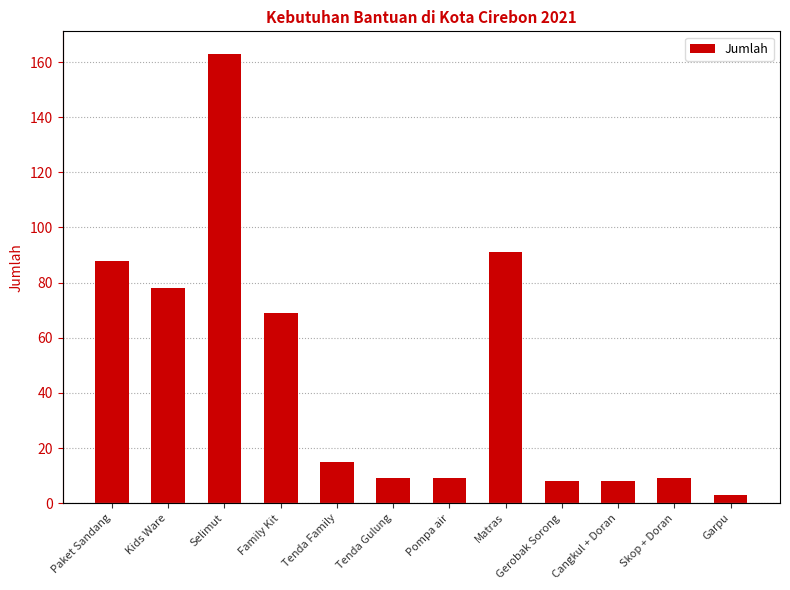

What value does the data have at Gerobak Sorong, to the nearest 5?

10